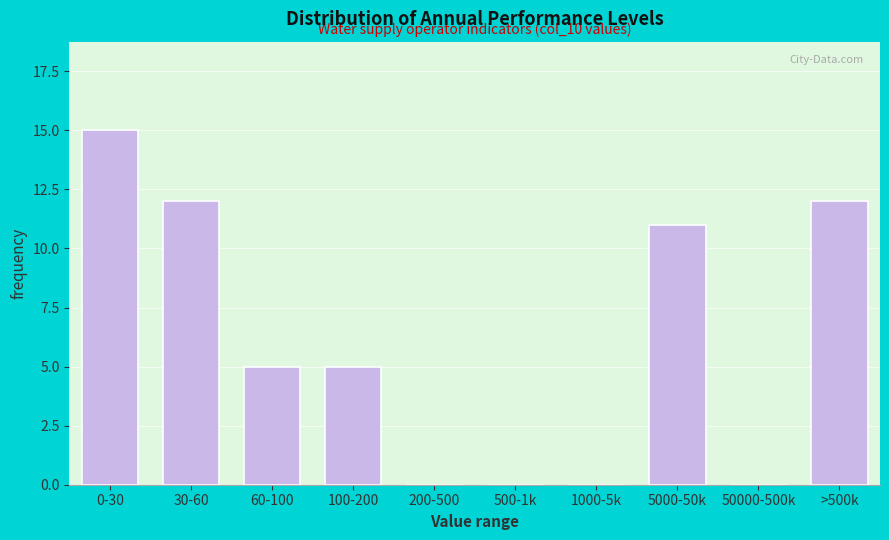

Reading left to right, list all the values displayed in this chart.

0-30=15	30-60=12	60-100=5	100-200=5	200-500=0	500-1k=0	1000-5k=0	5000-50k=11	50000-500k=0	>500k=12